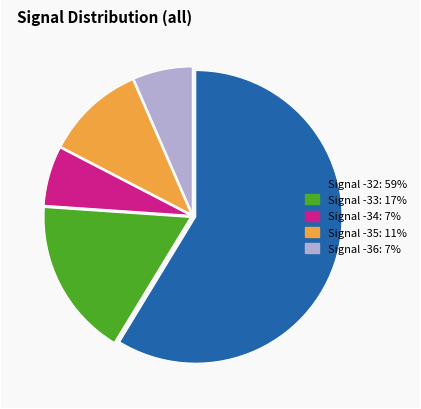

Is Signal -32: 59% the majority of the pie?

Yes